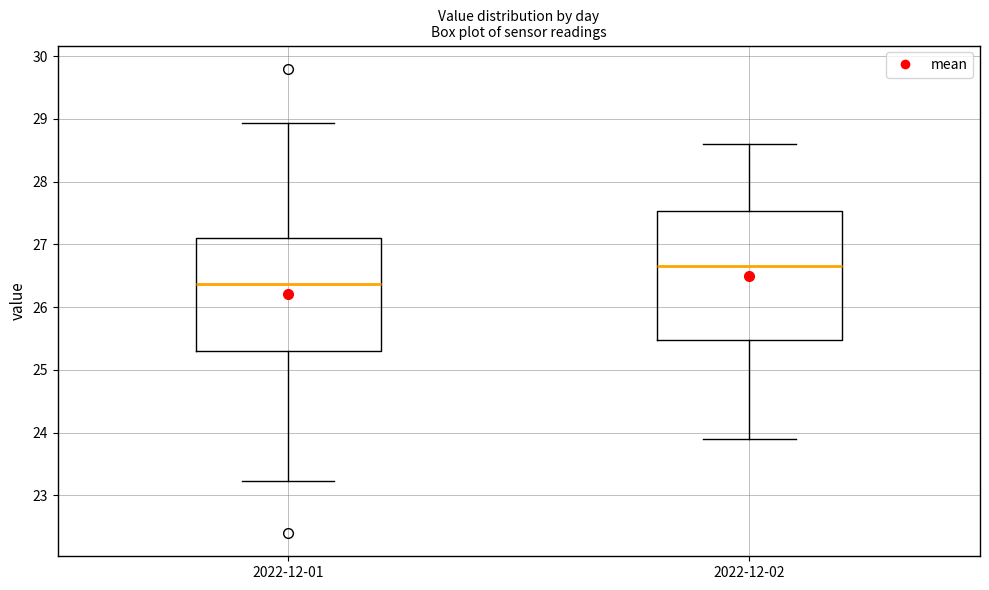

Which box's median line is the lowest?

2022-12-01